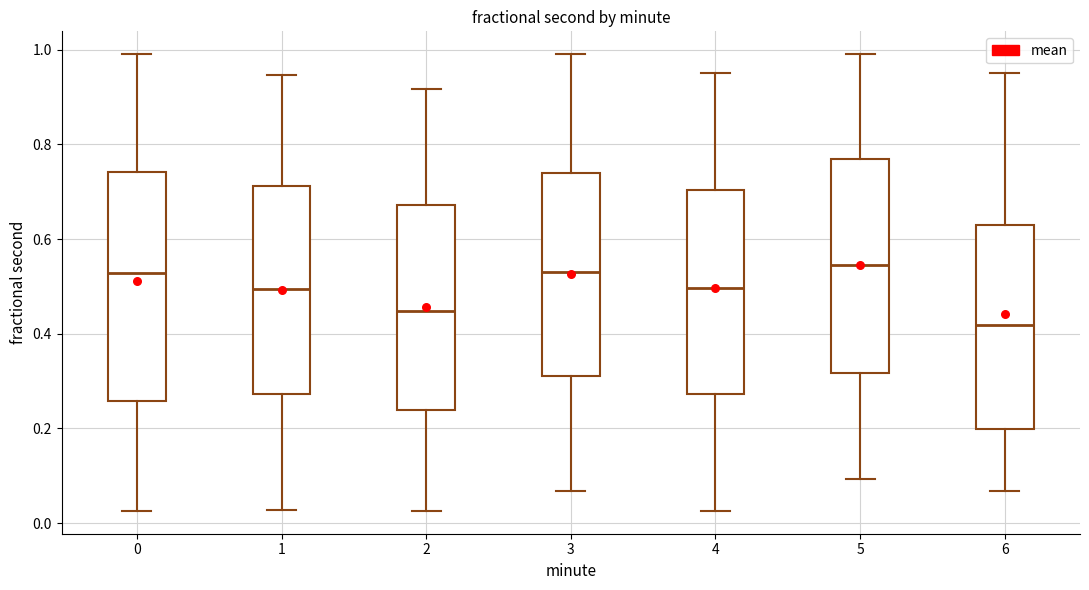

Reading left to right, read every box against the y-axis: the position of its median line, the range the box covers, and the ends of its whiskers. The values are not printed on the chart, so give them approximately, as read against the axis.

0: median 0.52, box 0.26 to 0.74, whiskers 0.02 to 1.00
1: median 0.50, box 0.28 to 0.72, whiskers 0.02 to 0.94
2: median 0.44, box 0.24 to 0.68, whiskers 0.02 to 0.92
3: median 0.52, box 0.30 to 0.74, whiskers 0.06 to 1.00
4: median 0.50, box 0.28 to 0.70, whiskers 0.02 to 0.96
5: median 0.54, box 0.32 to 0.76, whiskers 0.10 to 1.00
6: median 0.42, box 0.20 to 0.64, whiskers 0.06 to 0.96